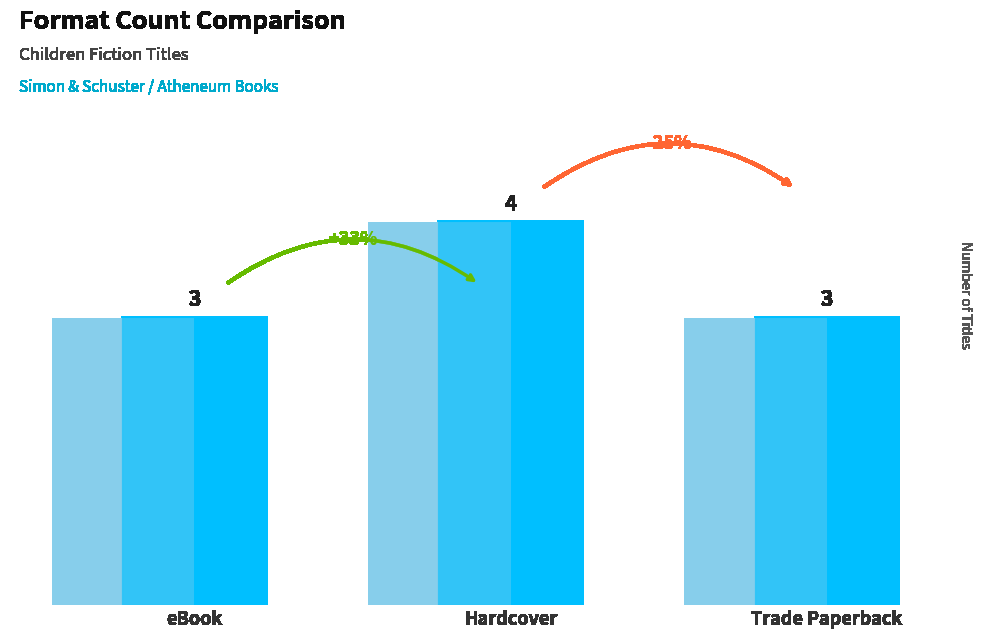

Reading left to right, transcribe all the data shown in this chart.

eBook=3	Hardcover=4	Trade Paperback=3